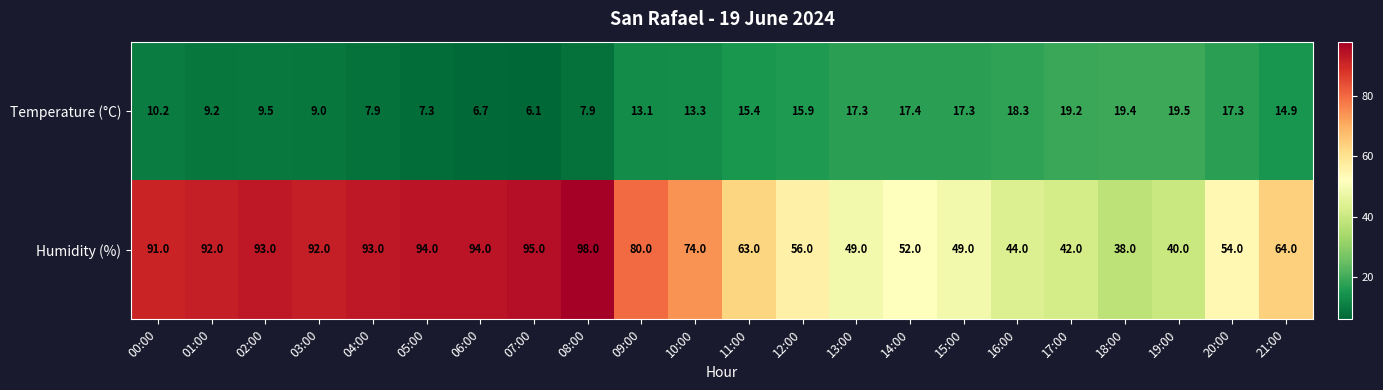

What is the highest value of the Temperature (°C) series?

19.5